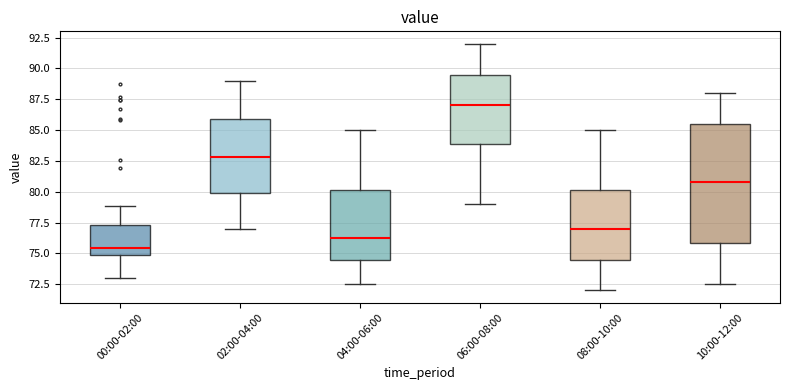

Reading left to right, read every box against the y-axis: the position of its median line, the range the box covers, and the ends of its whiskers. The values are not printed on the chart, so give them approximately, as read against the axis.

00:00-02:00: median 75.5, box 75.0 to 77.5, whiskers 73.0 to 79.0
02:00-04:00: median 83.0, box 80.0 to 86.0, whiskers 77.0 to 89.0
04:00-06:00: median 76.5, box 74.5 to 80.0, whiskers 72.5 to 85.0
06:00-08:00: median 87.0, box 84.0 to 89.5, whiskers 79.0 to 92.0
08:00-10:00: median 77.0, box 74.5 to 80.0, whiskers 72.0 to 85.0
10:00-12:00: median 81.0, box 76.0 to 85.5, whiskers 72.5 to 88.0